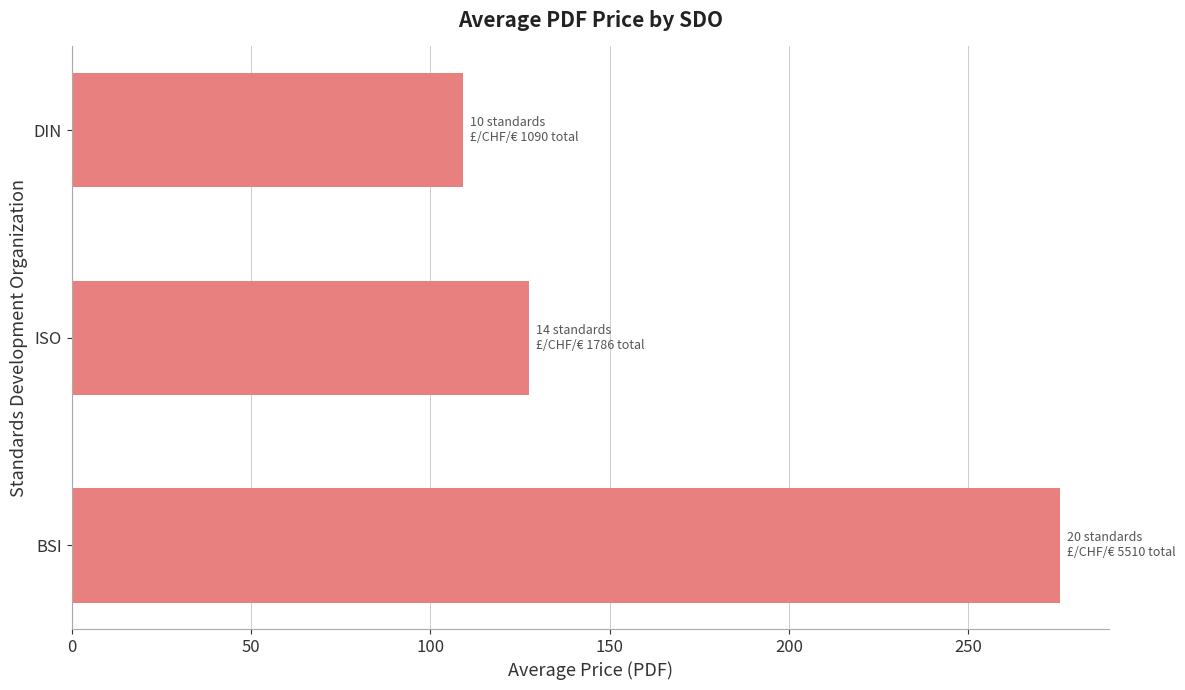

List the labels in order of value, largest first.

BSI, ISO, DIN